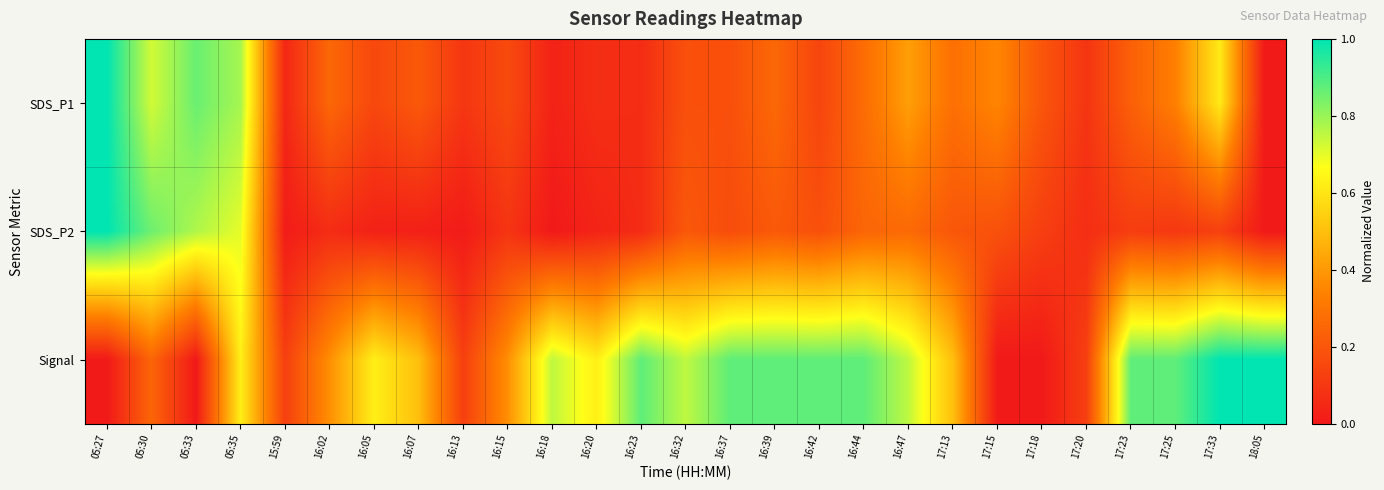

Reading left to right, list all the values displayed in this chart.

SDS_P1: 05:27=1.0	05:30=0.7	05:33=0.9	05:35=0.8	15:59=0.0	16:02=0.3	16:05=0.2	16:07=0.2	16:13=0.1	16:15=0.2	16:18=0.0	16:20=0.1	16:23=0.1	16:32=0.2	16:37=0.2	16:39=0.3	16:42=0.1	16:44=0.3	16:47=0.4	17:13=0.3	17:15=0.4	17:18=0.2	17:20=0.1	17:23=0.2	17:25=0.3	17:33=0.6	18:05=0.0
SDS_P2: 05:27=1.0	05:30=0.9	05:33=0.8	05:35=0.7	15:59=0.0	16:02=0.1	16:05=0.0	16:07=0.0	16:13=0.0	16:15=0.1	16:18=0.0	16:20=0.0	16:23=0.1	16:32=0.2	16:37=0.2	16:39=0.2	16:42=0.2	16:44=0.2	16:47=0.3	17:13=0.2	17:15=0.2	17:18=0.1	17:20=0.1	17:23=0.1	17:25=0.1	17:33=0.1	18:05=0.0
Signal: 05:27=0.0	05:30=0.2	05:33=0.0	05:35=0.6	15:59=0.1	16:02=0.4	16:05=0.6	16:07=0.5	16:13=0.1	16:15=0.4	16:18=0.8	16:20=0.6	16:23=0.9	16:32=0.8	16:37=0.9	16:39=0.9	16:42=0.9	16:44=0.9	16:47=0.8	17:13=0.5	17:15=0.0	17:18=0.0	17:20=0.1	17:23=0.9	17:25=0.9	17:33=1.0	18:05=1.0